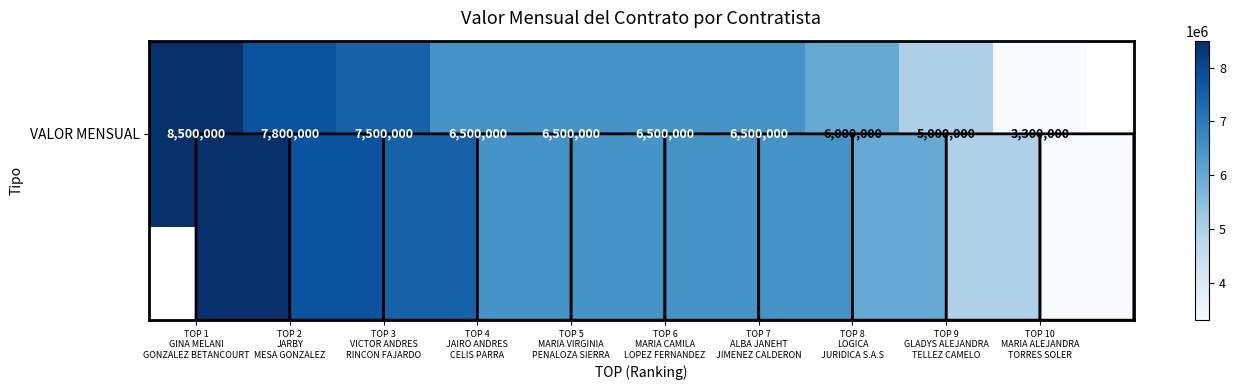

List the labels in order of value, largest first.

TOP 1
GINA MELANI
GONZALEZ BETANCOURT, TOP 2
JARBY
MESA GONZALEZ, TOP 3
VICTOR ANDRES
RINCON FAJARDO, TOP 4
JAIRO ANDRES
CELIS PARRA, TOP 5
MARIA VIRGINIA
PENALOZA SIERRA, TOP 6
MARIA CAMILA
LOPEZ FERNANDEZ, TOP 7
ALBA JANEHT
JIMENEZ CALDERON, TOP 8
LOGICA
JURIDICA S.A.S, TOP 9
GLADYS ALEJANDRA
TELLEZ CAMELO, TOP 10
MARIA ALEJANDRA
TORRES SOLER